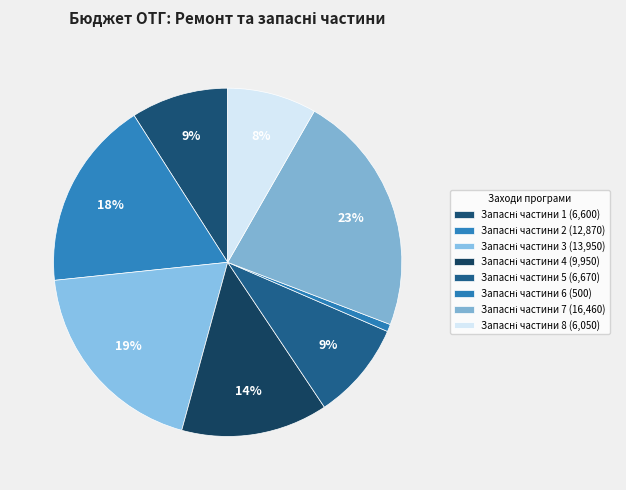

To the nearest percent, what portion does Запасні частини 8 represent?

8%